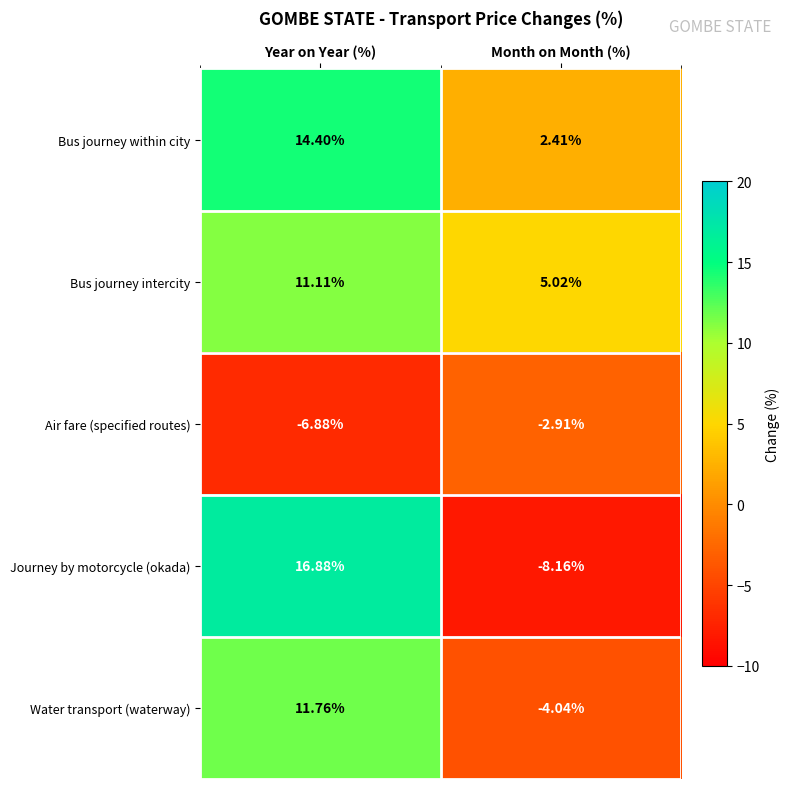

Which series has the widest spread of values?

Journey by motorcycle (okada)